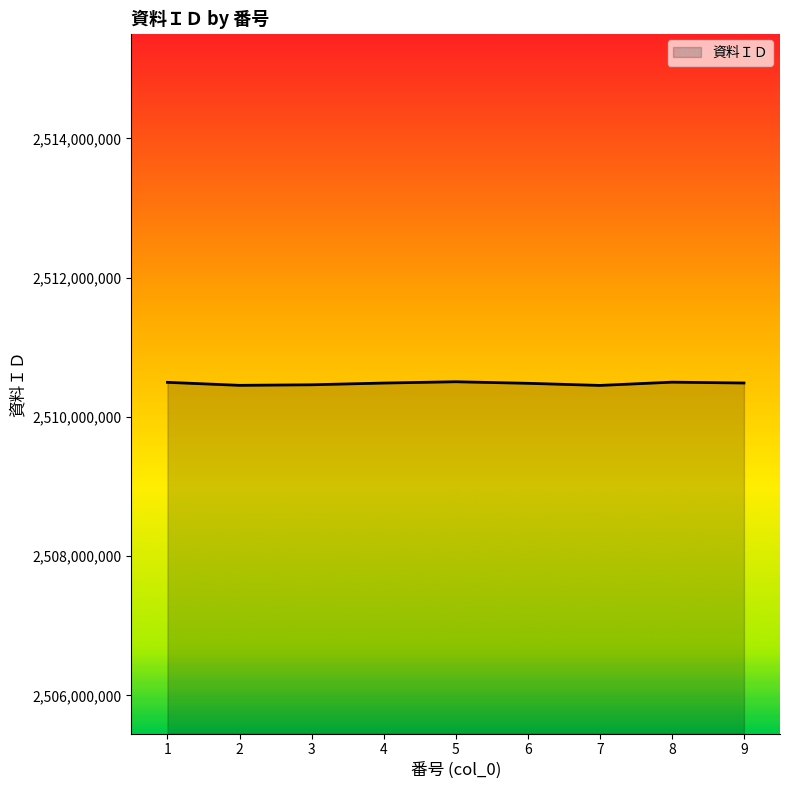

Is it true that the value at 9 is 1344889021?

False